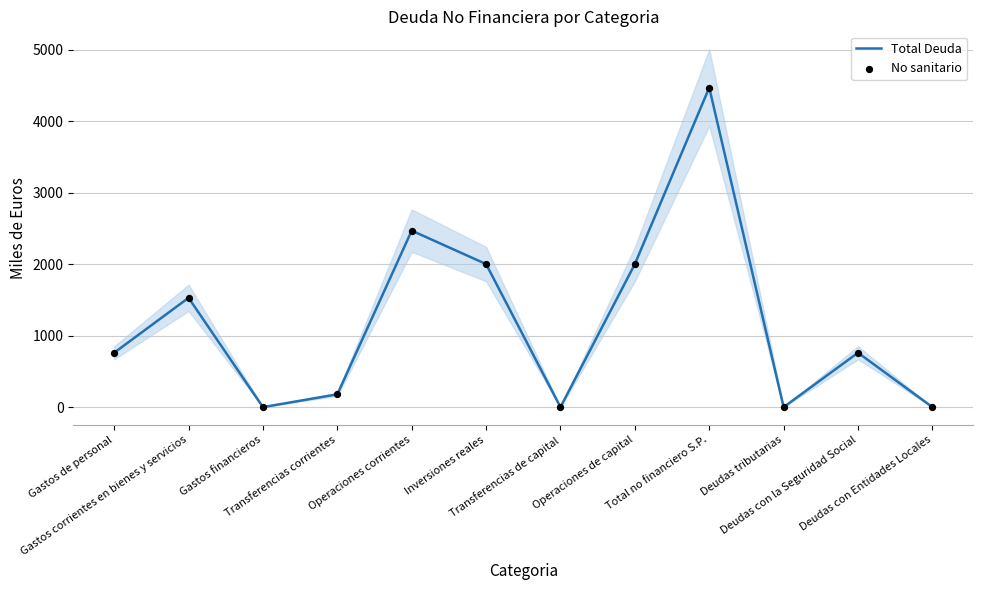

What is the total value across all series at Transferencias corrientes?

358.2